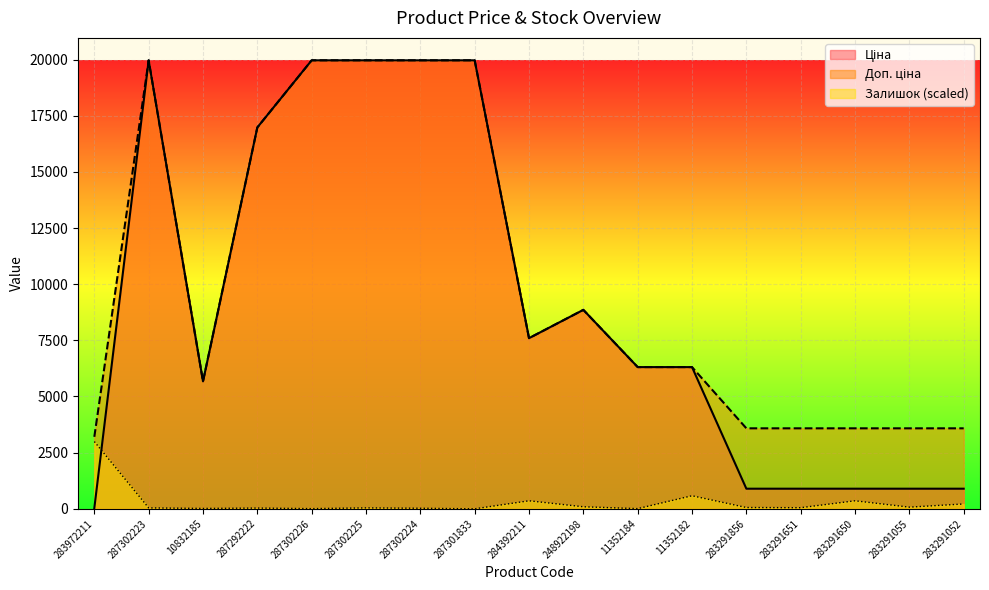

What is the difference between the second highest and minimum values in the Залишок series?

582.3